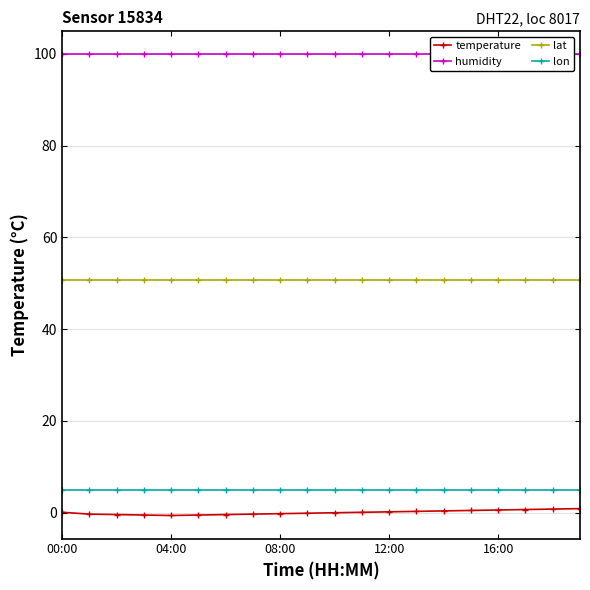

What is the minimum value shown in the chart?

-0.6